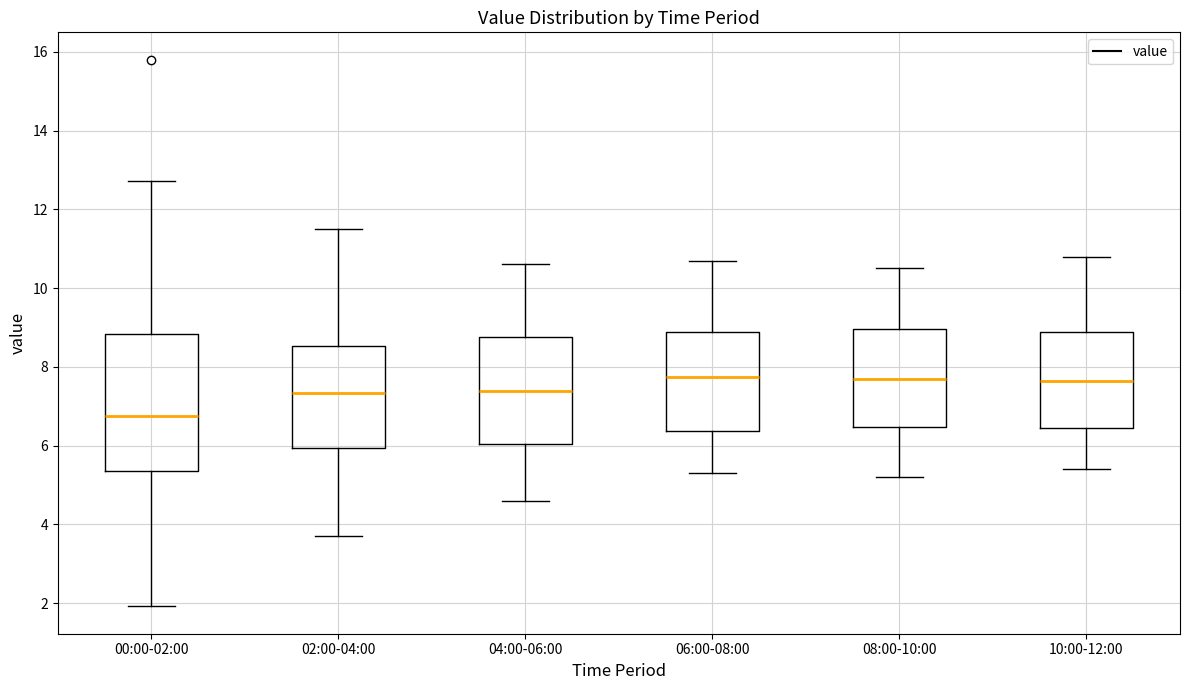

Reading left to right, transcribe this box plot: for each box, give where its median line is, the range the box spans, and where its two whiskers end, as read against the y-axis. The values are not printed on the chart, so give them approximately, as read against the axis.

00:00-02:00: median 6.8, box 5.4 to 8.8, whiskers 2.0 to 12.8
02:00-04:00: median 7.4, box 6.0 to 8.6, whiskers 3.8 to 11.6
04:00-06:00: median 7.4, box 6.0 to 8.8, whiskers 4.6 to 10.6
06:00-08:00: median 7.8, box 6.4 to 8.8, whiskers 5.4 to 10.8
08:00-10:00: median 7.8, box 6.4 to 9.0, whiskers 5.2 to 10.6
10:00-12:00: median 7.6, box 6.4 to 8.8, whiskers 5.4 to 10.8